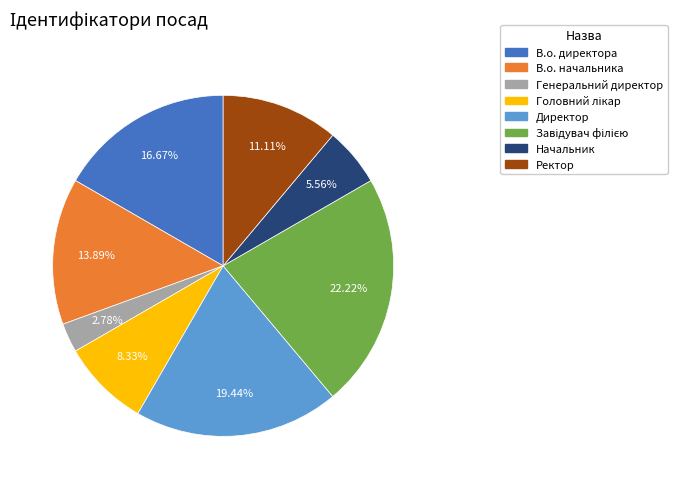

Which category has the smallest portion of the pie?

Генеральний директор